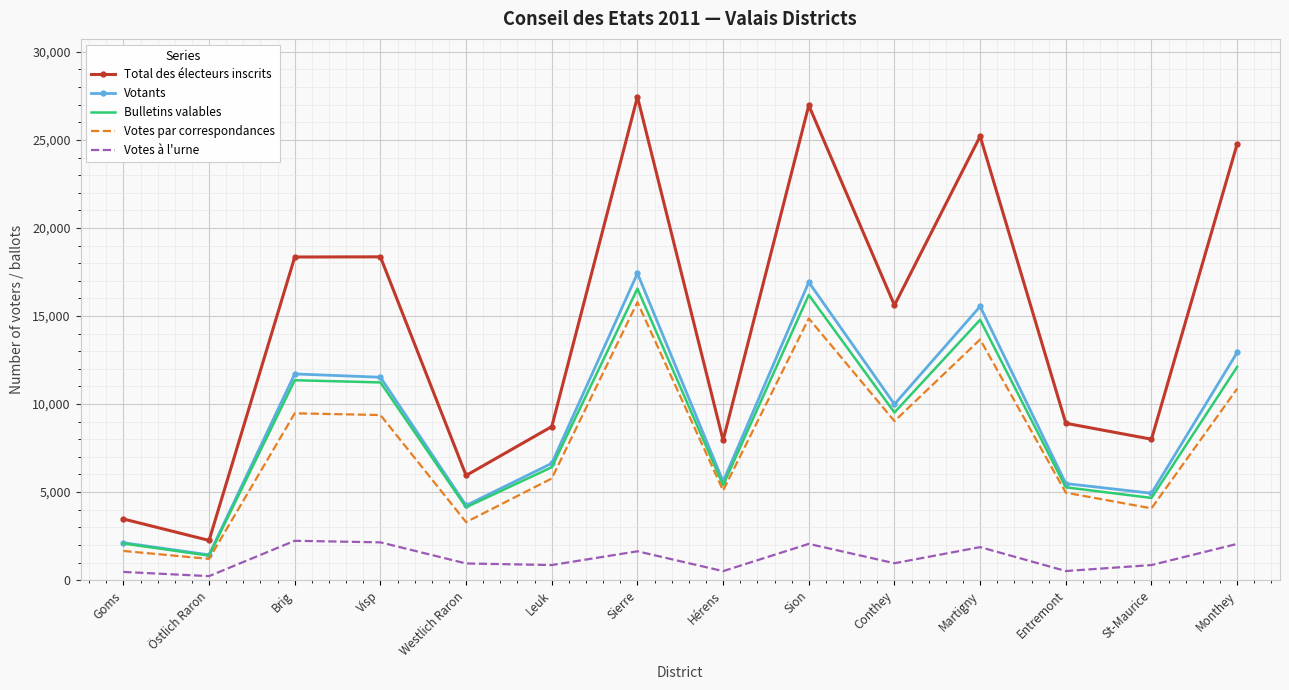

Between Visp and Leuk, which series saw the biggest shift?

Total des électeurs inscrits